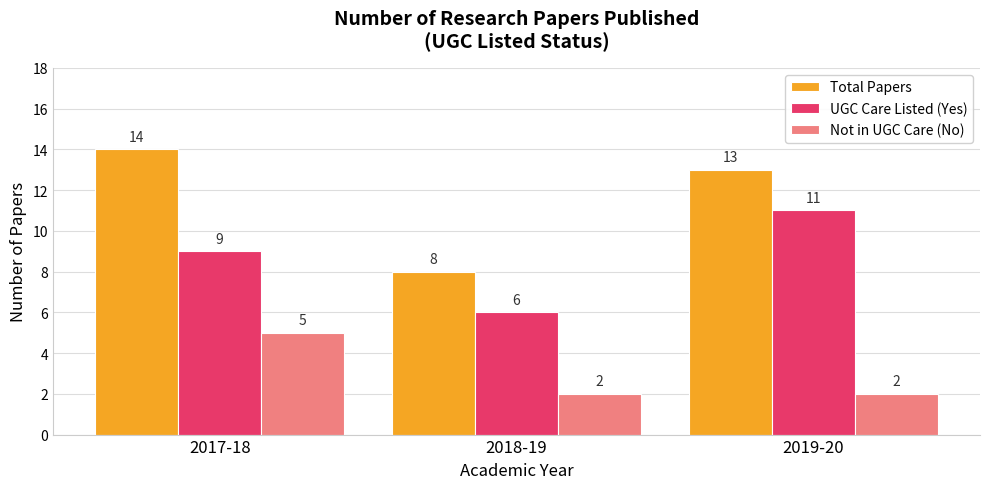

List the series in order of their peak value, highest first.

Total Papers, UGC Care Listed (Yes), Not in UGC Care (No)